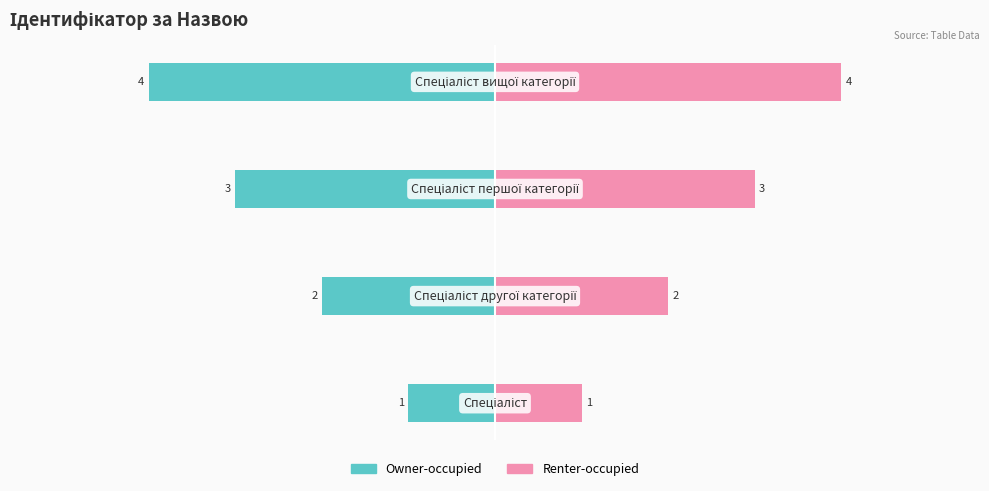

How many data points does each series have?

4